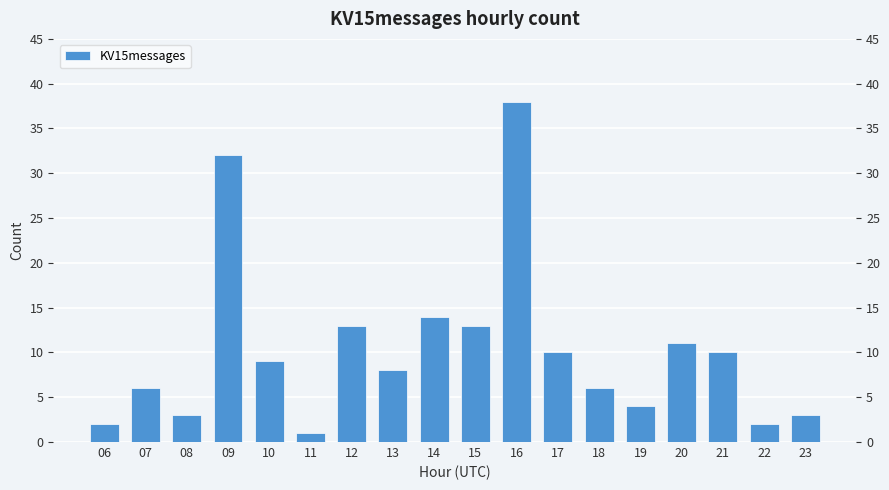

True or false: the data shows 32 at 09.

True